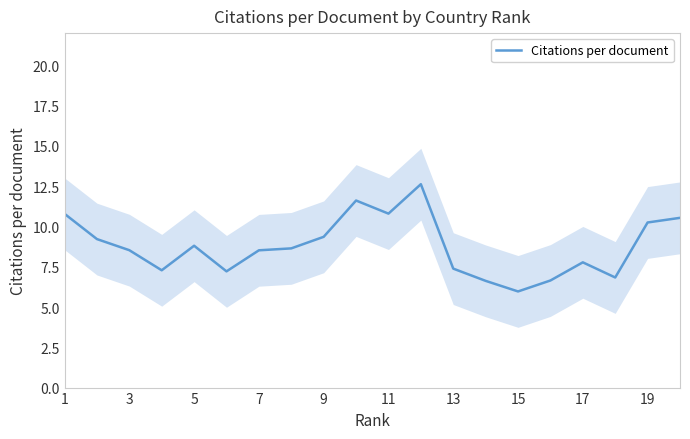

Does the chart display data point markers on the line(s)?

No